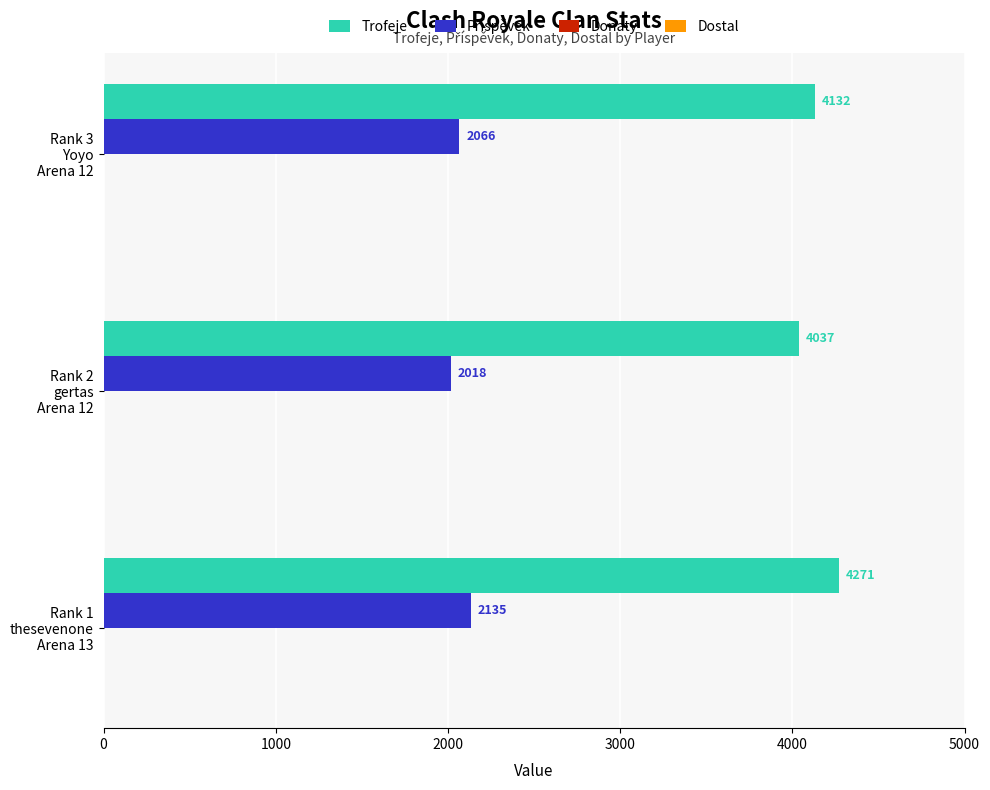

What is the lowest value of the Trofeje series?

4037